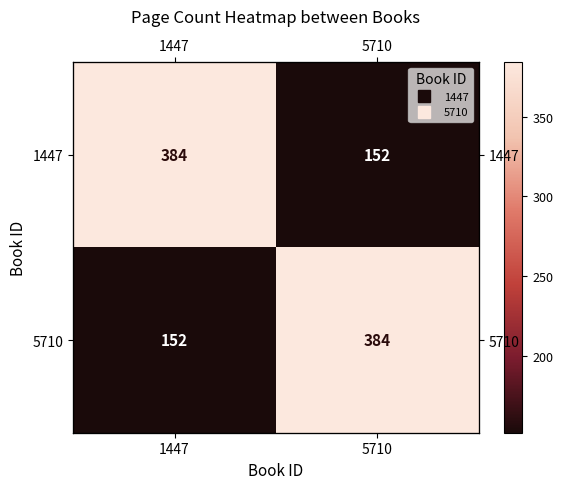

At how many categories does at least one series exceed 312?

2